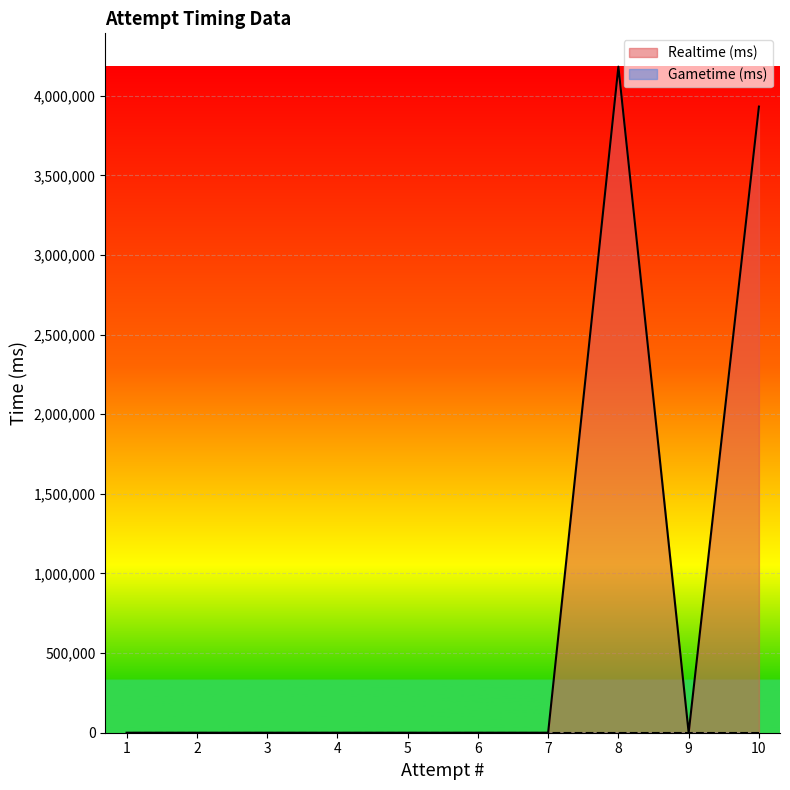

True or false: there are more than 0 points higher than both neighbors.

True